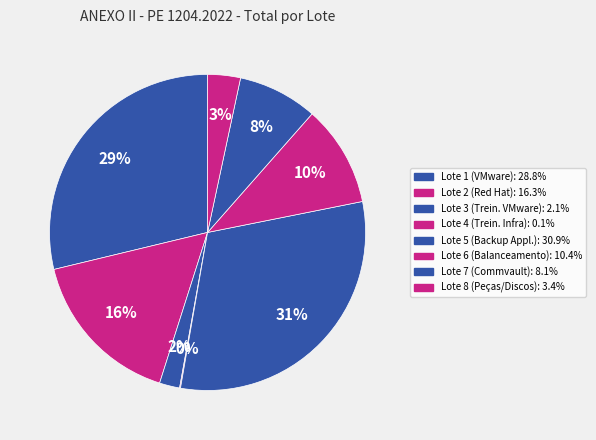

To the nearest percent, what percentage of the pie is Lote 8?

3%